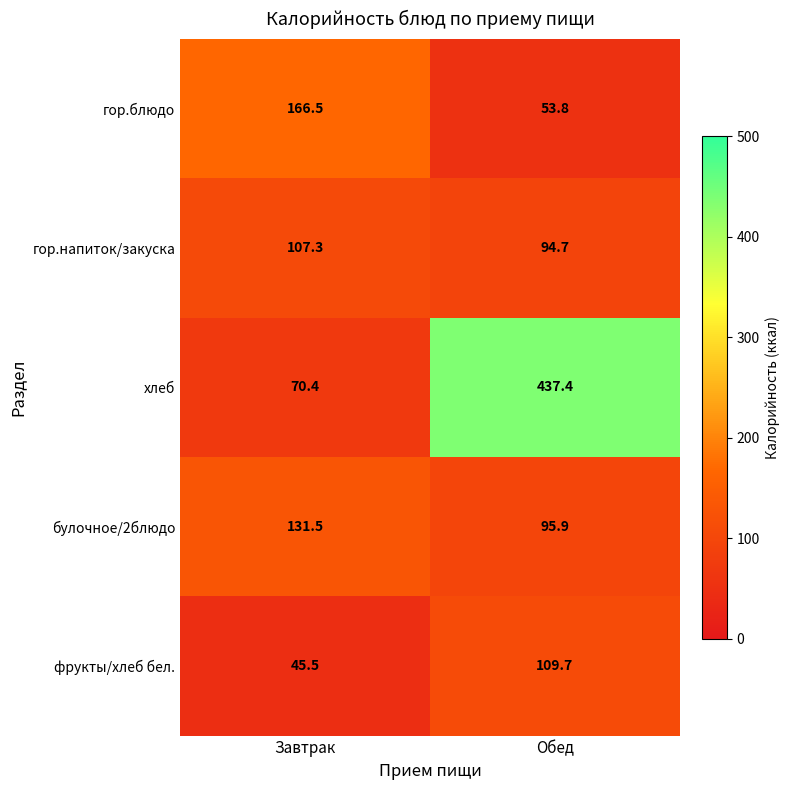

Reading right to left, extract all data points from this chart.

гор.блюдо: 53.8	166.5
гор.напиток/закуска: 94.7	107.3
хлеб: 437.4	70.4
булочное/2блюдо: 95.9	131.5
фрукты/хлеб бел.: 109.7	45.5